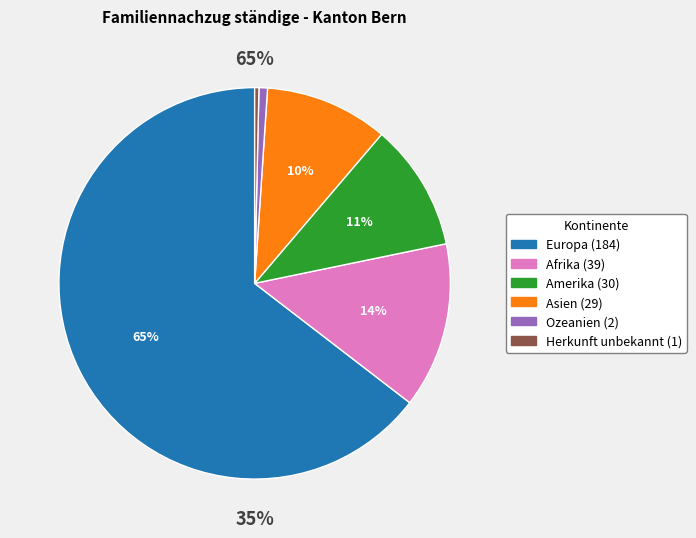

How many slices are in this pie chart?

6